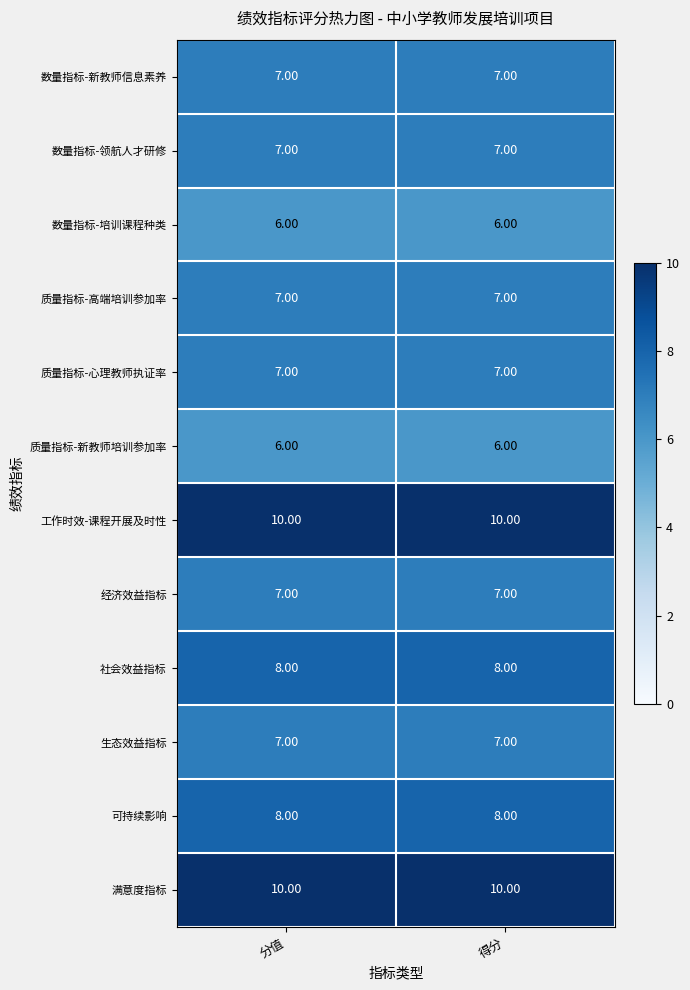

What is the spread (max minus min) of values at 得分?

4